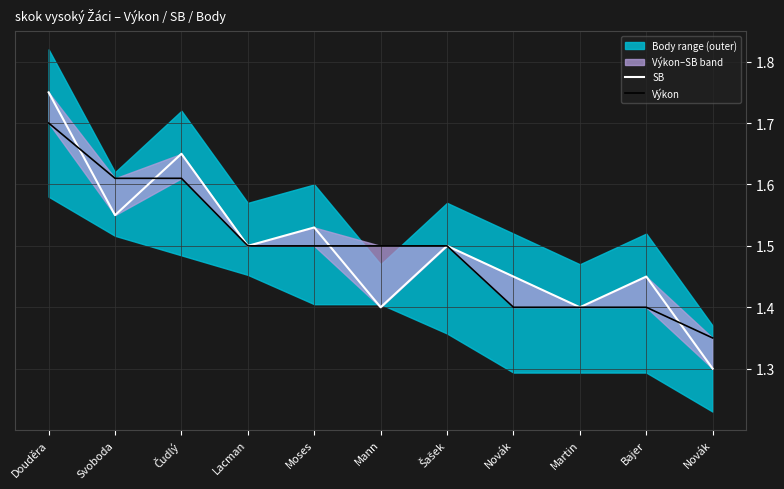

At which category is the sum across all series the highest?

Douděra